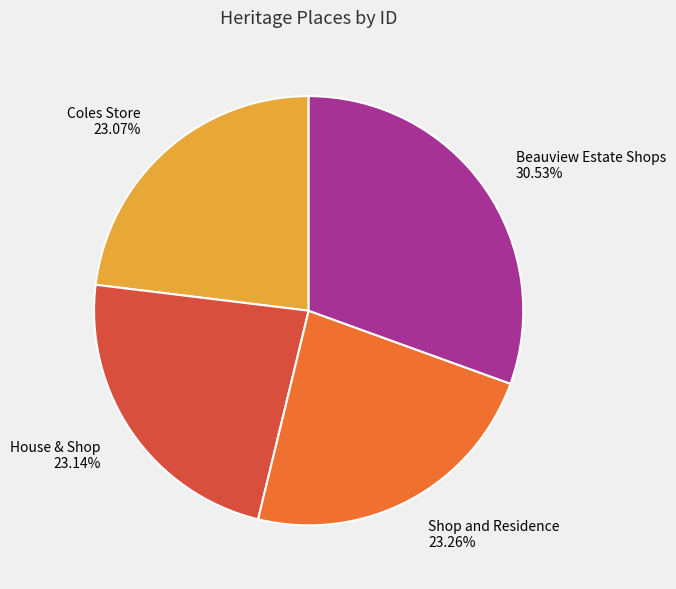

What is the ratio of the value at Shop and Residence to the value at Coles Store?

1.0